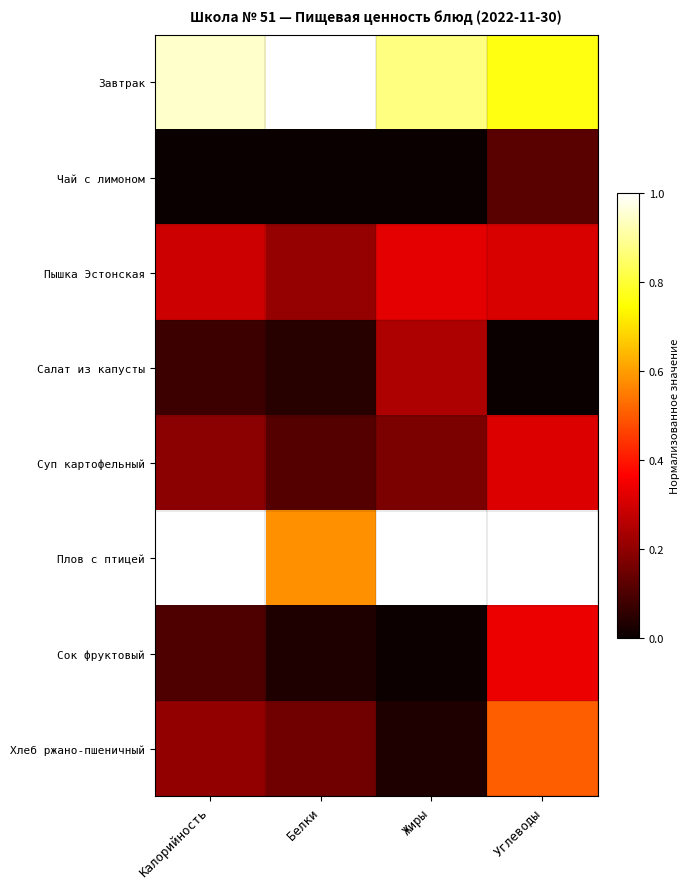

Reading left to right, transcribe all the data shown in this chart.

Завтрак: Калорийность=0.9	Белки=1.0	Жиры=0.9	Углеводы=0.8
Чай с лимоном: Калорийность=0.0	Белки=0.0	Жиры=0.0	Углеводы=0.1
Пышка Эстонская: Калорийность=0.3	Белки=0.2	Жиры=0.3	Углеводы=0.3
Салат из капусты: Калорийность=0.1	Белки=0.0	Жиры=0.2	Углеводы=0.0
Суп картофельный: Калорийность=0.2	Белки=0.1	Жиры=0.2	Углеводы=0.3
Плов с птицей: Калорийность=1.0	Белки=0.6	Жиры=1.0	Углеводы=1.0
Сок фруктовый: Калорийность=0.1	Белки=0.0	Жиры=0.0	Углеводы=0.3
Хлеб ржано-пшеничный: Калорийность=0.2	Белки=0.2	Жиры=0.0	Углеводы=0.5